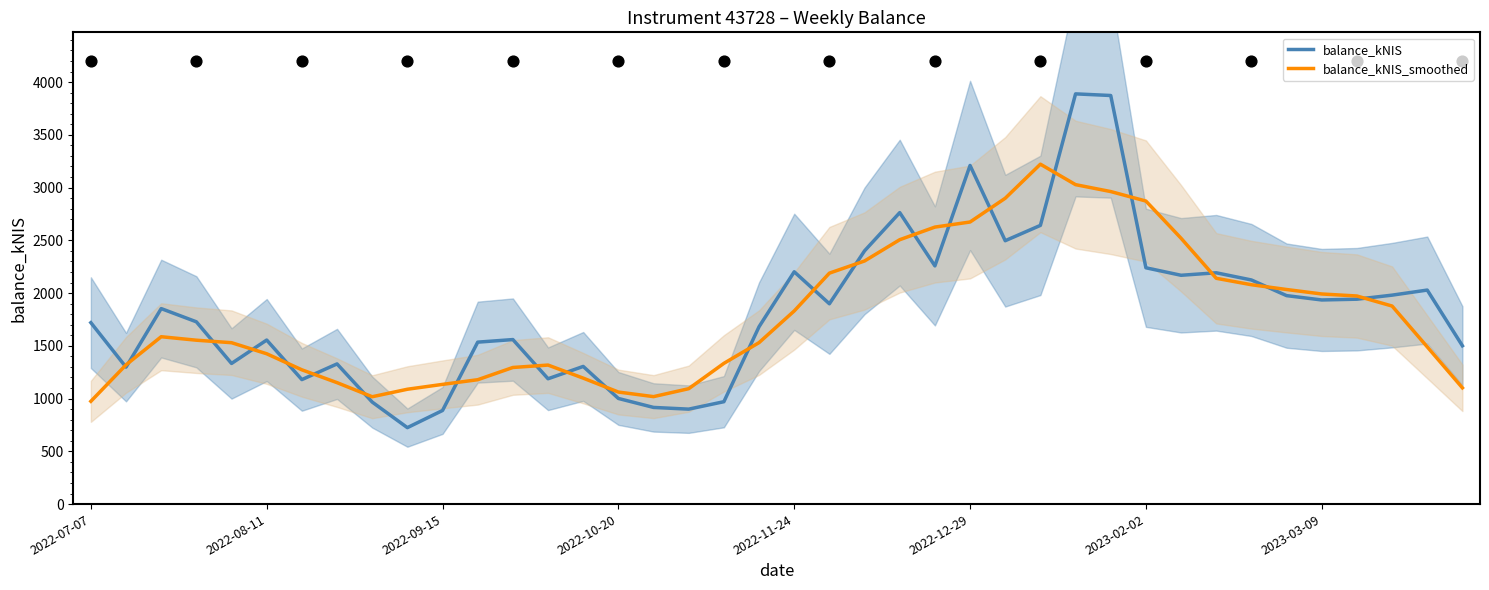

What are all the series names shown in the legend?

balance_kNIS, balance_kNIS_smoothed